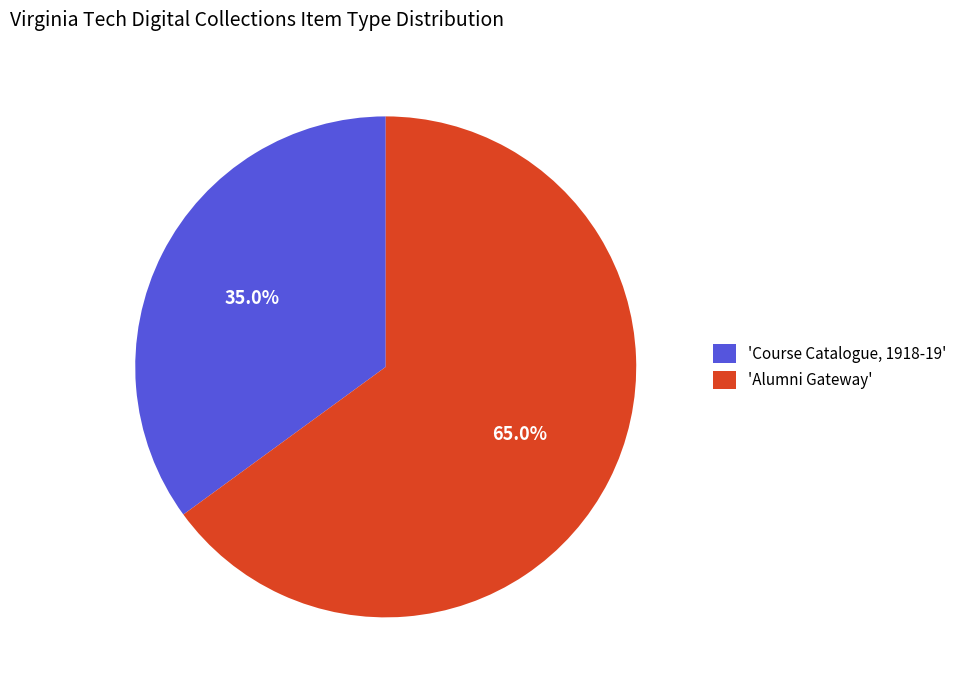

Rank the categories by value from lowest to highest.

'Course Catalogue, 1918-19', 'Alumni Gateway'